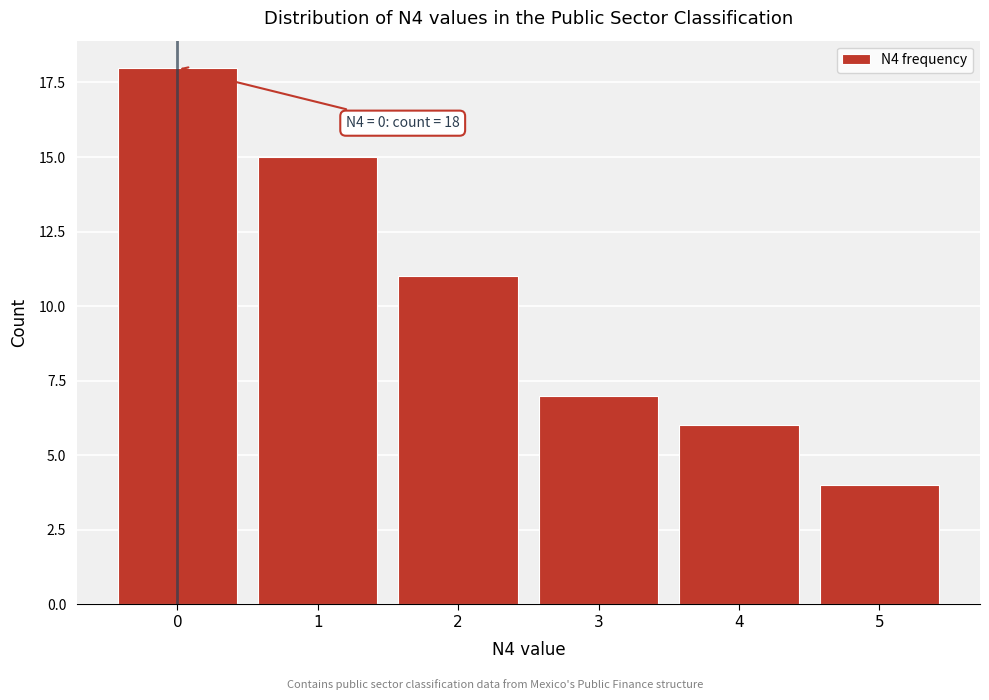

Reading left to right, list all the values displayed in this chart.

18	15	11	7	6	4